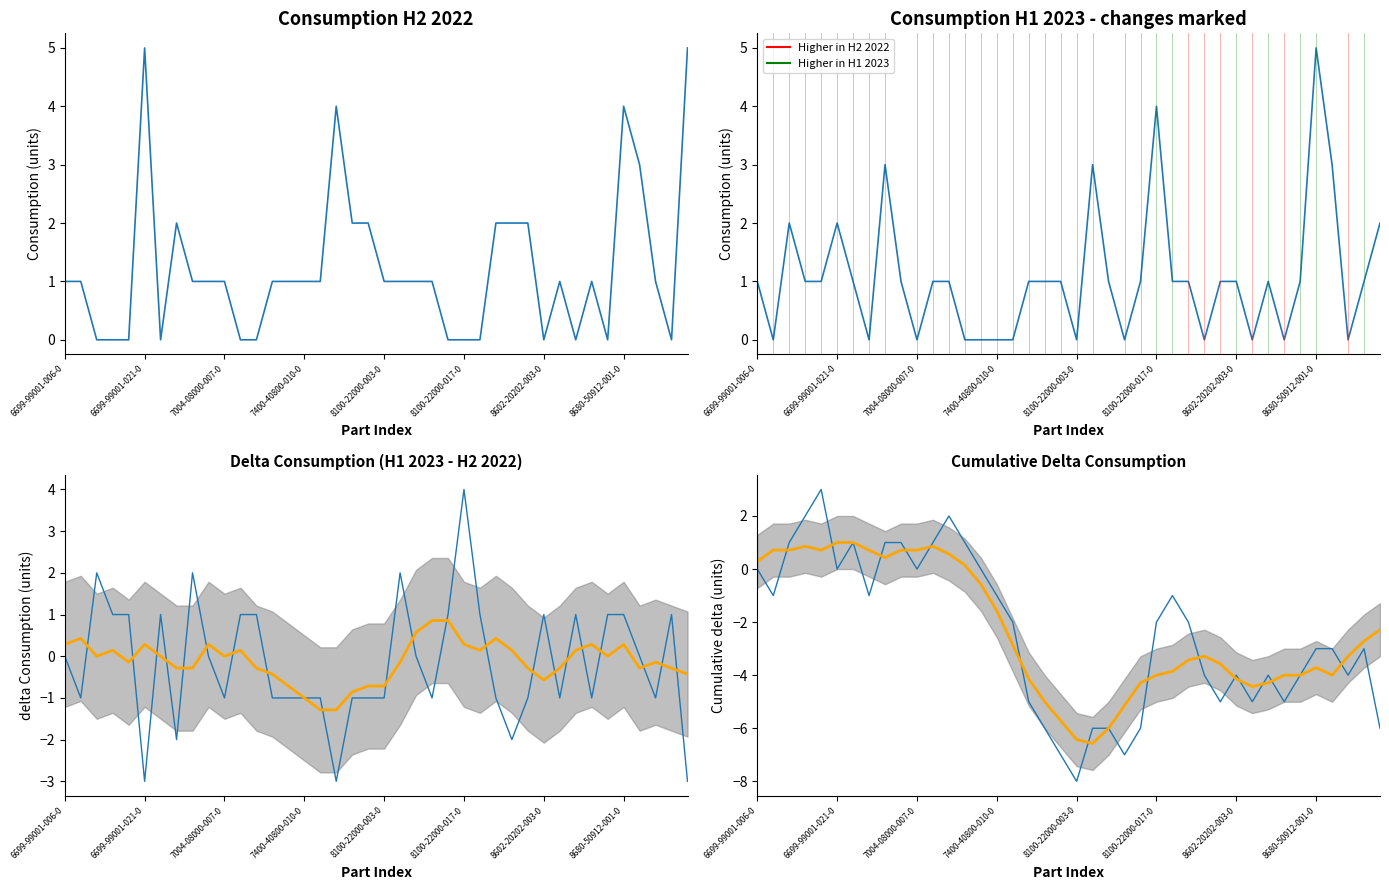

What is the sum of the Zuzycie 2022-07-01 to 2022-12-31 values at 8100-22000-003-0 and 29?

2.0